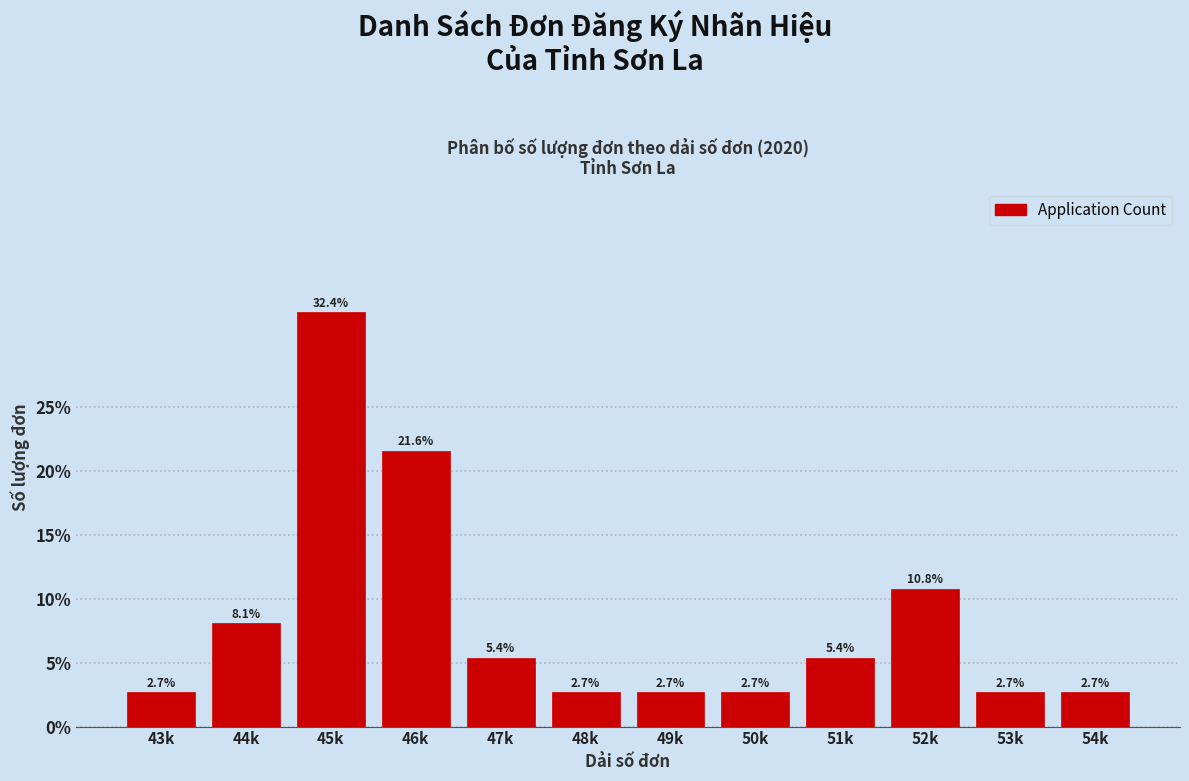

Reading right to left, list all the values displayed in this chart.

2.7	2.7	10.8	5.4	2.7	2.7	2.7	5.4	21.6	32.4	8.1	2.7